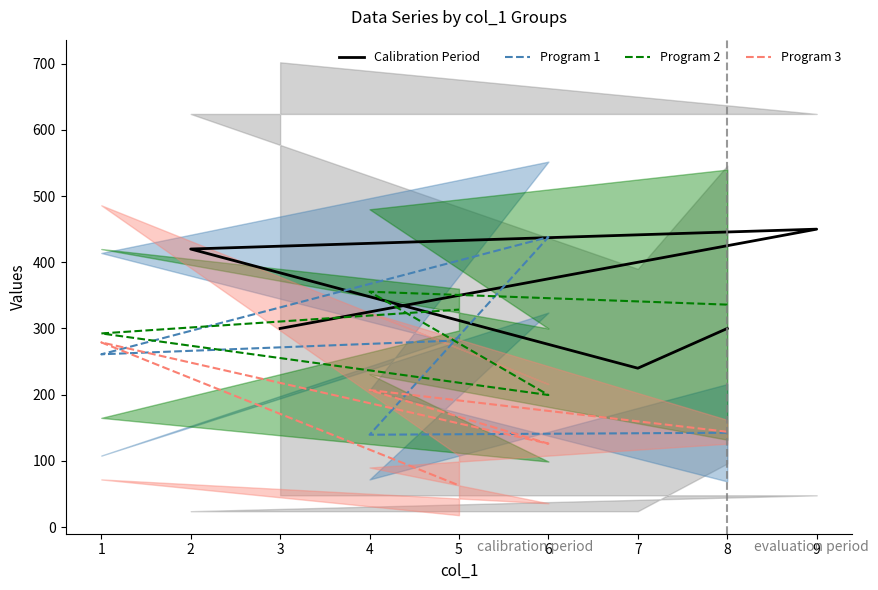

At which category does Program 2 reach its first local peak?

4